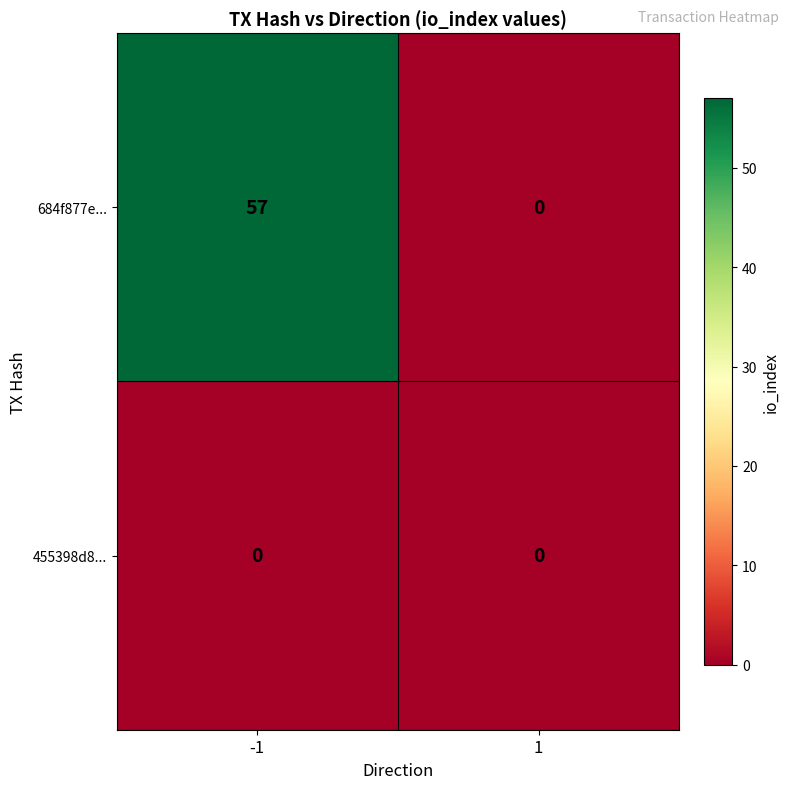

List the series in order of their peak value, lowest first.

455398d8..., 684f877e...